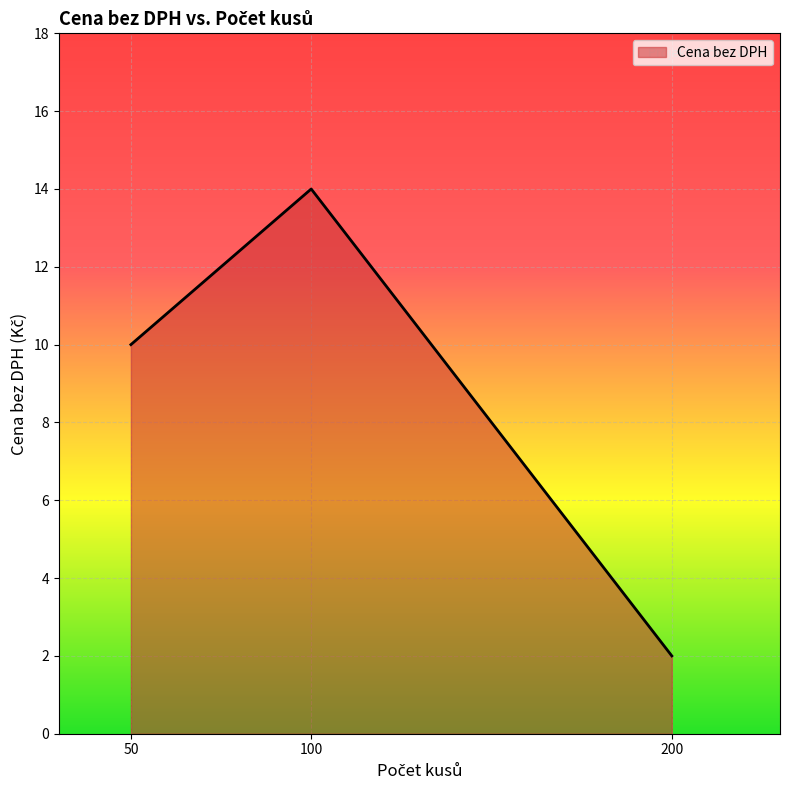

Is it true that the value at 100 is 9?

False